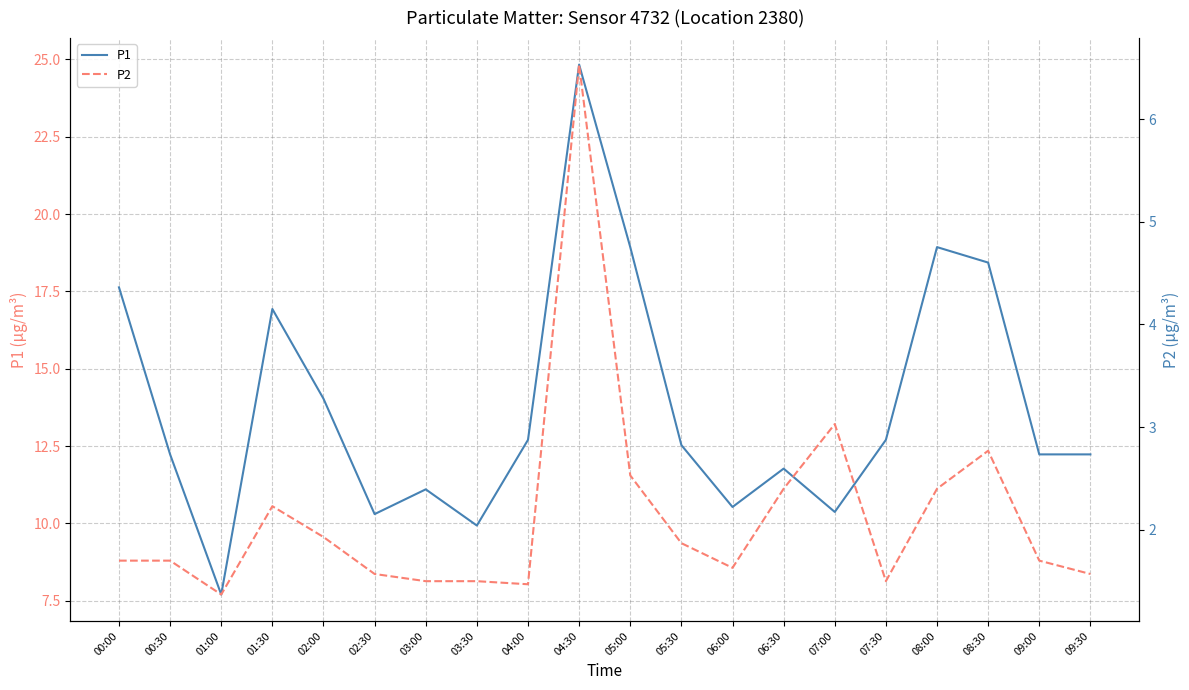

What is the difference between the second highest and minimum values in the P2 series?

1.7